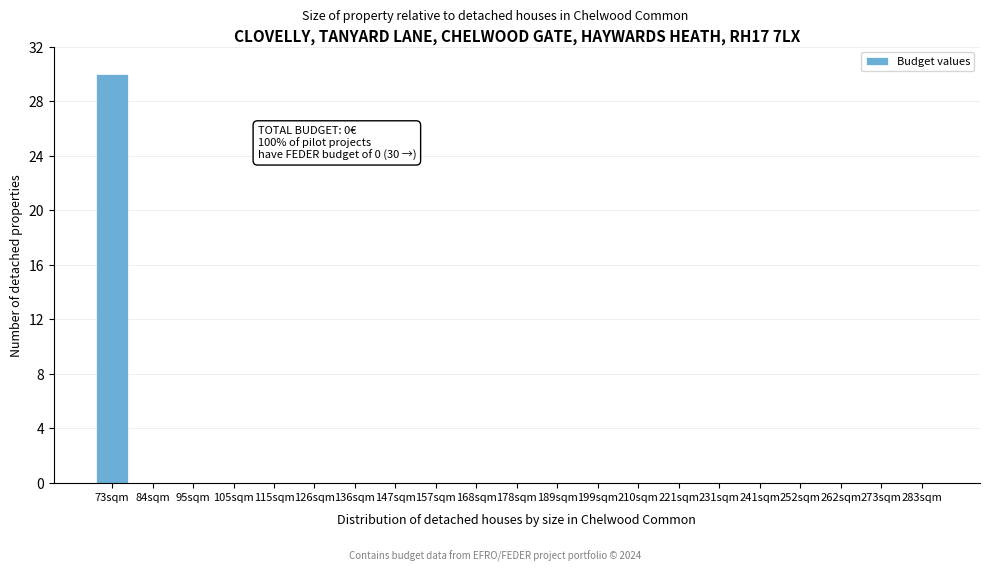

Reading left to right, what are all the values shown in this chart?

73sqm=30	84sqm=0	95sqm=0	105sqm=0	115sqm=0	126sqm=0	136sqm=0	147sqm=0	157sqm=0	168sqm=0	178sqm=0	189sqm=0	199sqm=0	210sqm=0	221sqm=0	231sqm=0	241sqm=0	252sqm=0	262sqm=0	273sqm=0	283sqm=0